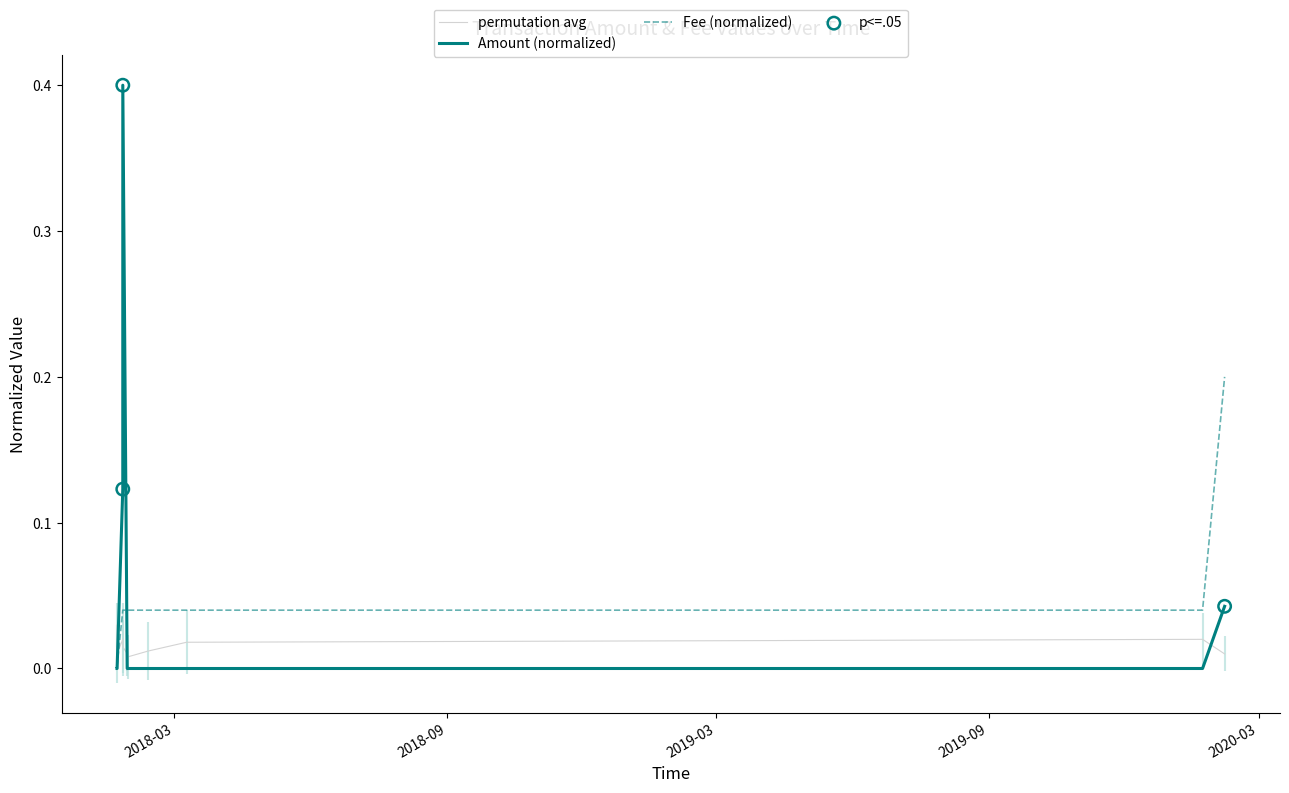

At how many categories does at least one series exceed 0?

11